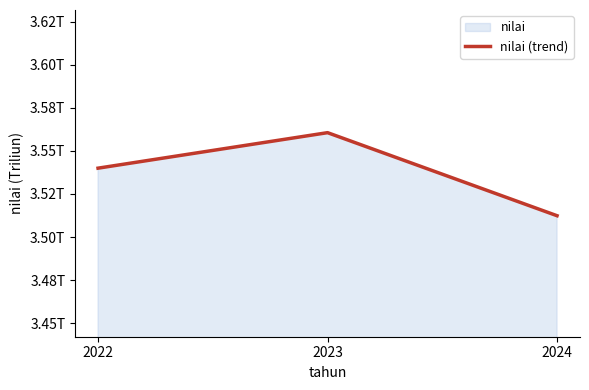

Does the chart display data point markers on the line(s)?

No